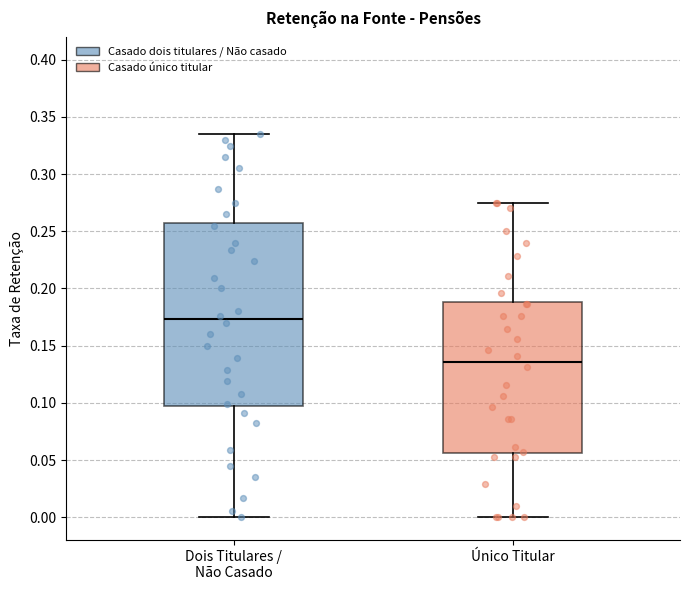

Comparing the boxes themselves (not the whiskers), which one is the tallest?

Dois Titulares / Não Casado